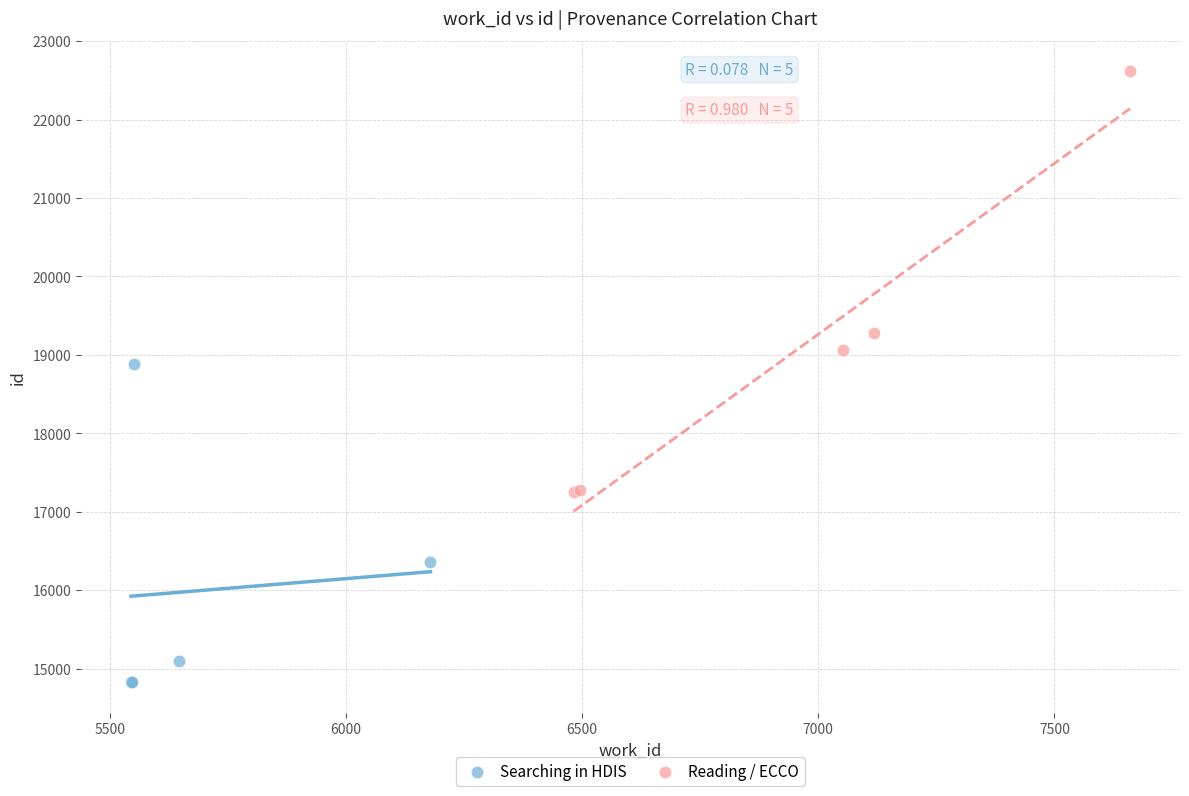

Which series contains the lowest Y value?

Searching in HDIS